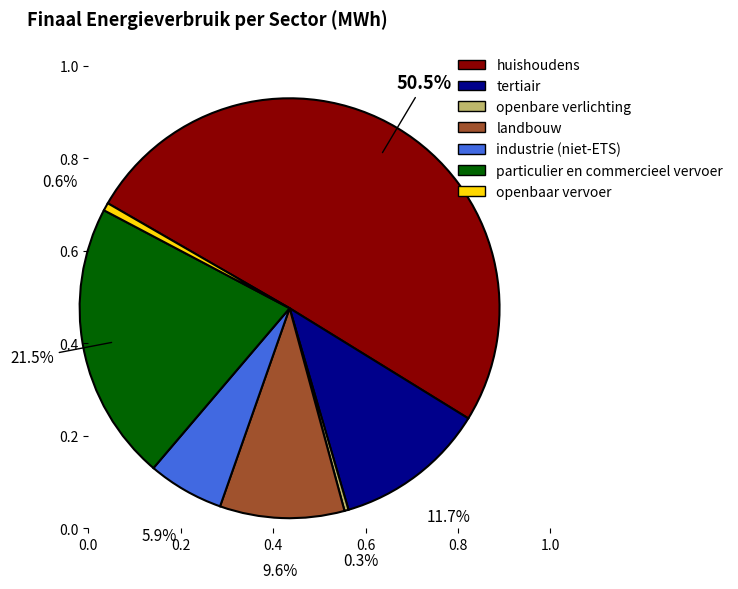

To the nearest percent, what is the difference between the industrie (niet-ETS) and openbaar vervoer slice percentages?

5%